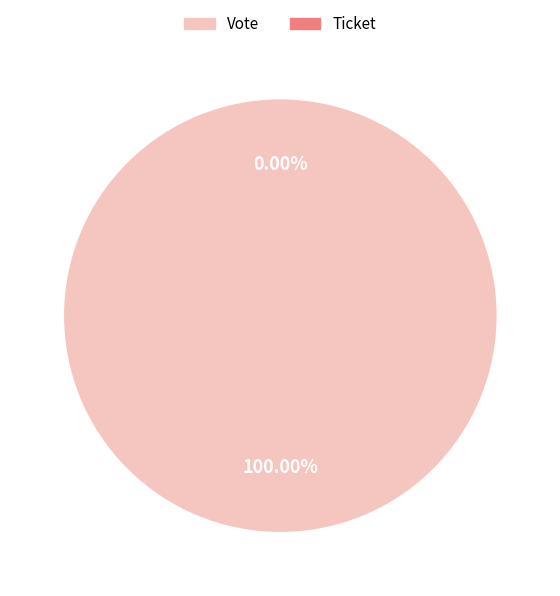

True or false: Vote accounts for 91% of the total.

False